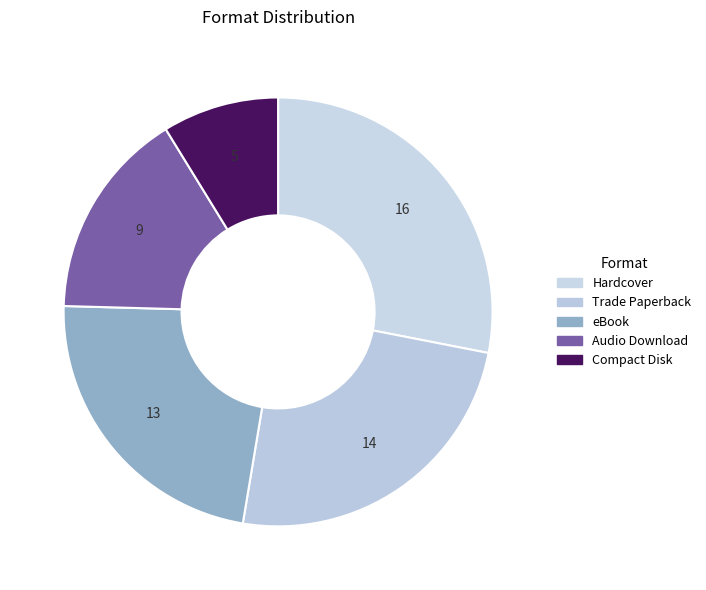

How many slices are in this pie chart?

5